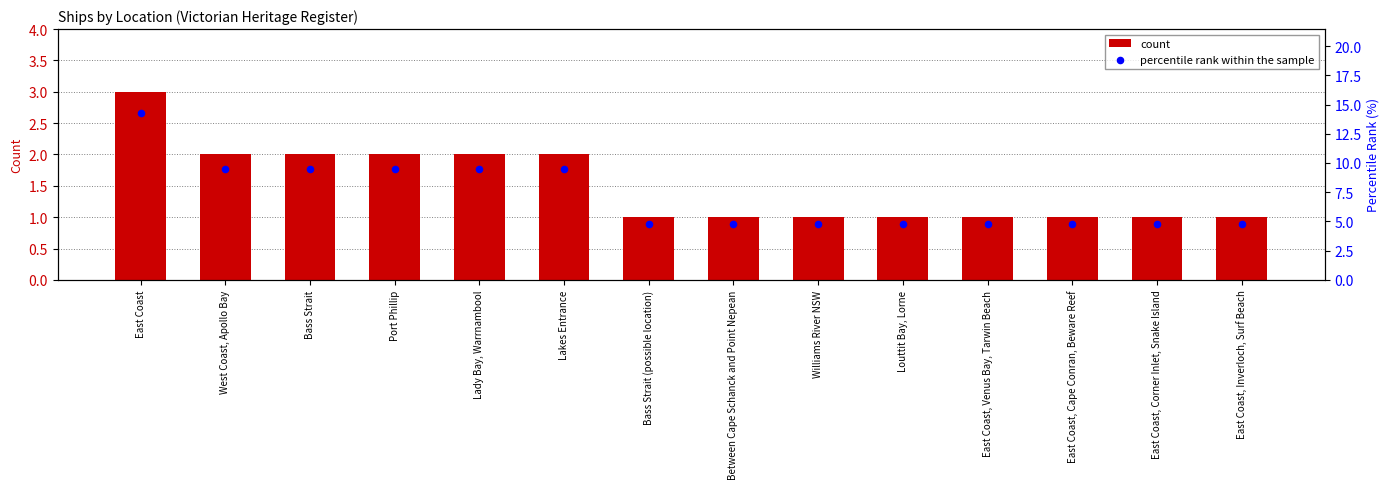

At which category is the sum across all series the highest?

East Coast